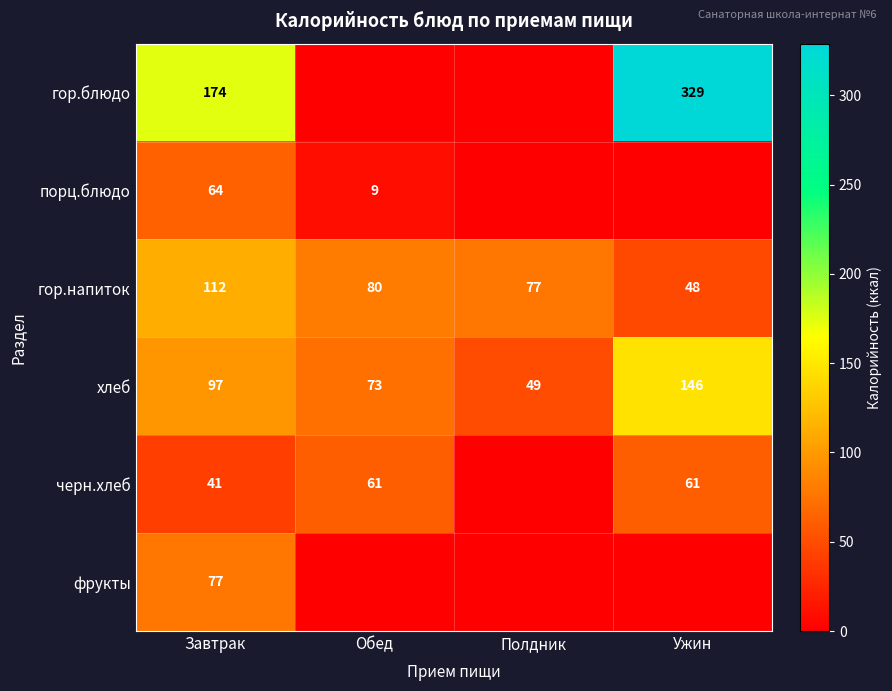

At how many categories does at least one series exceed 319?

1